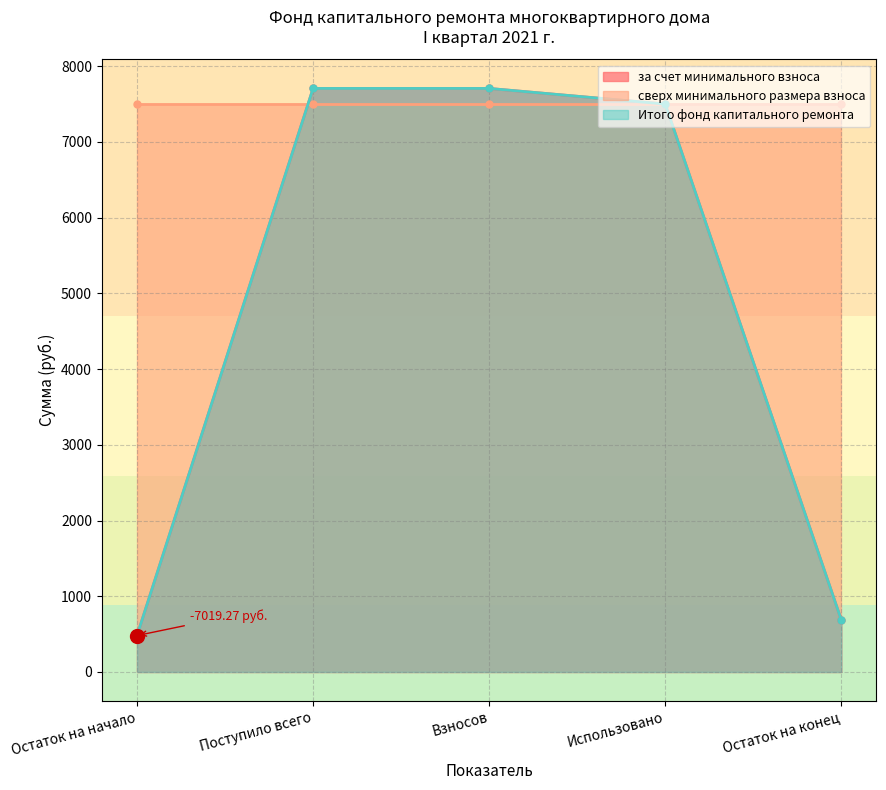

Is it true that за счет минимального взноса equals 480.7 at Остаток на начало?

True